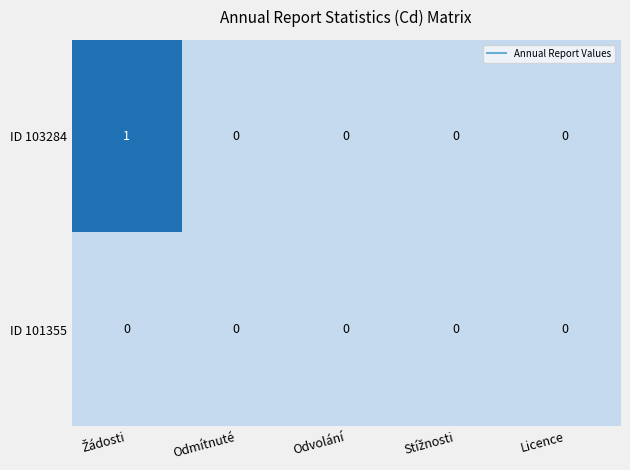

Rank the series by their average value, from lowest to highest.

ID 101355, ID 103284